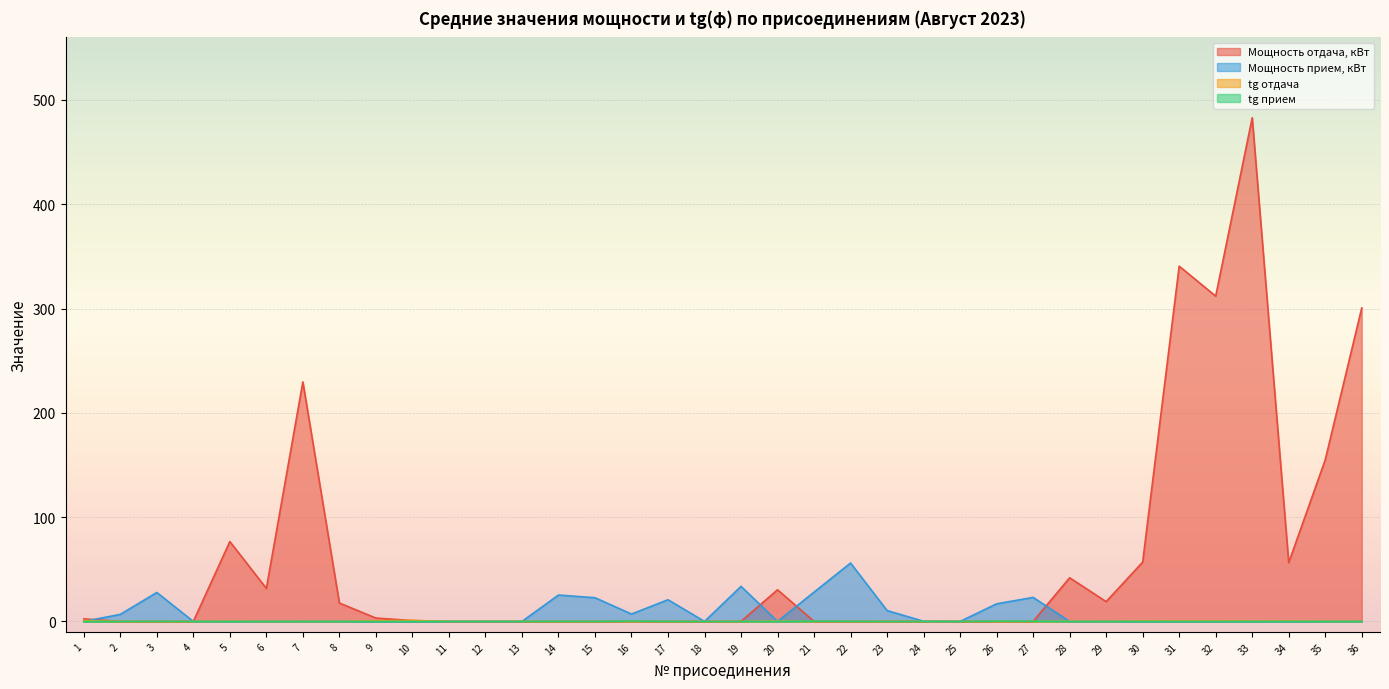

What is the difference between the maximum and minimum values in the tg отдача series?

1.0